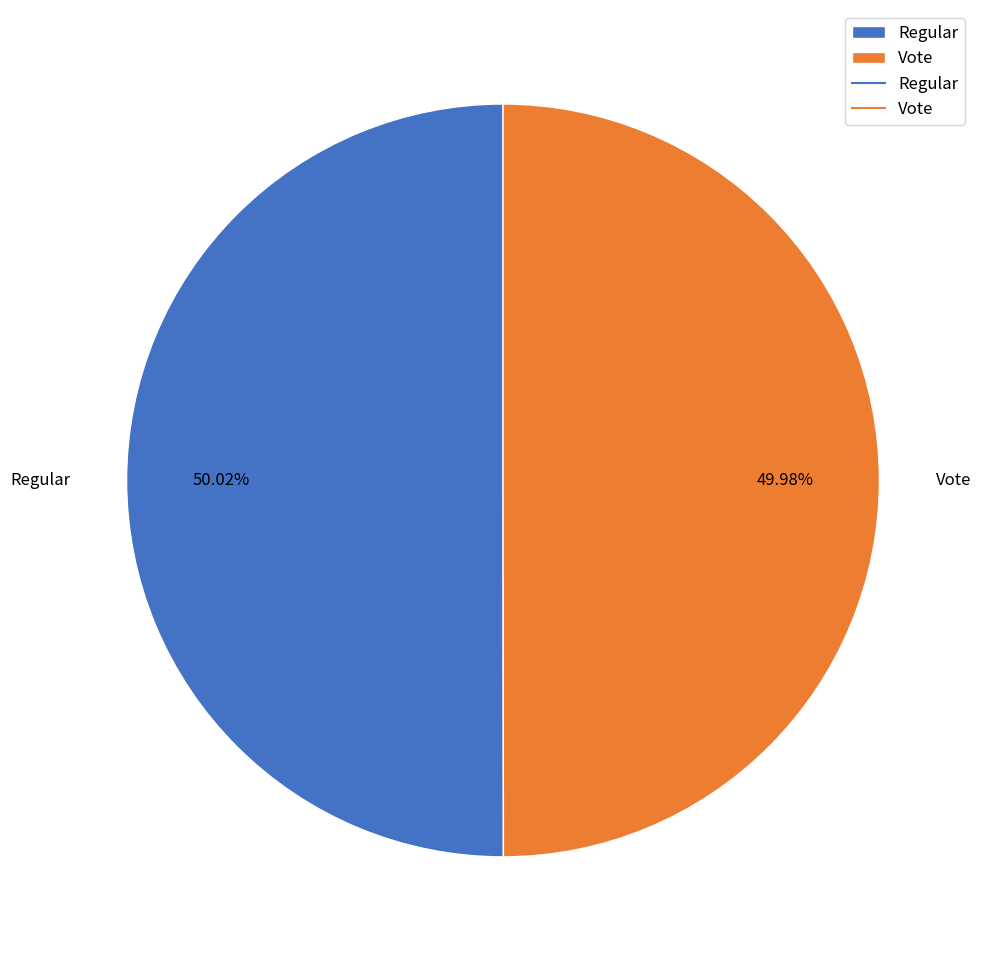

To the nearest percent, what percentage of the pie is Vote?

50%